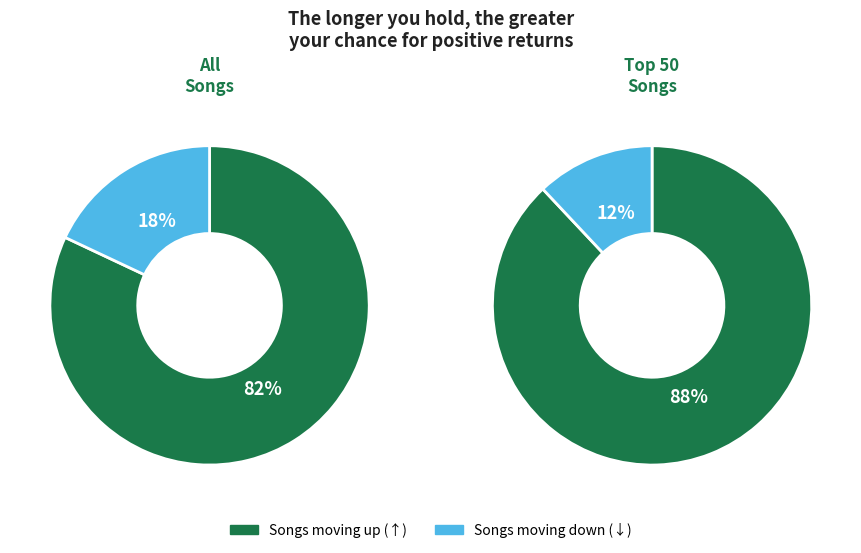

Which slice represents more than half of the pie?

up